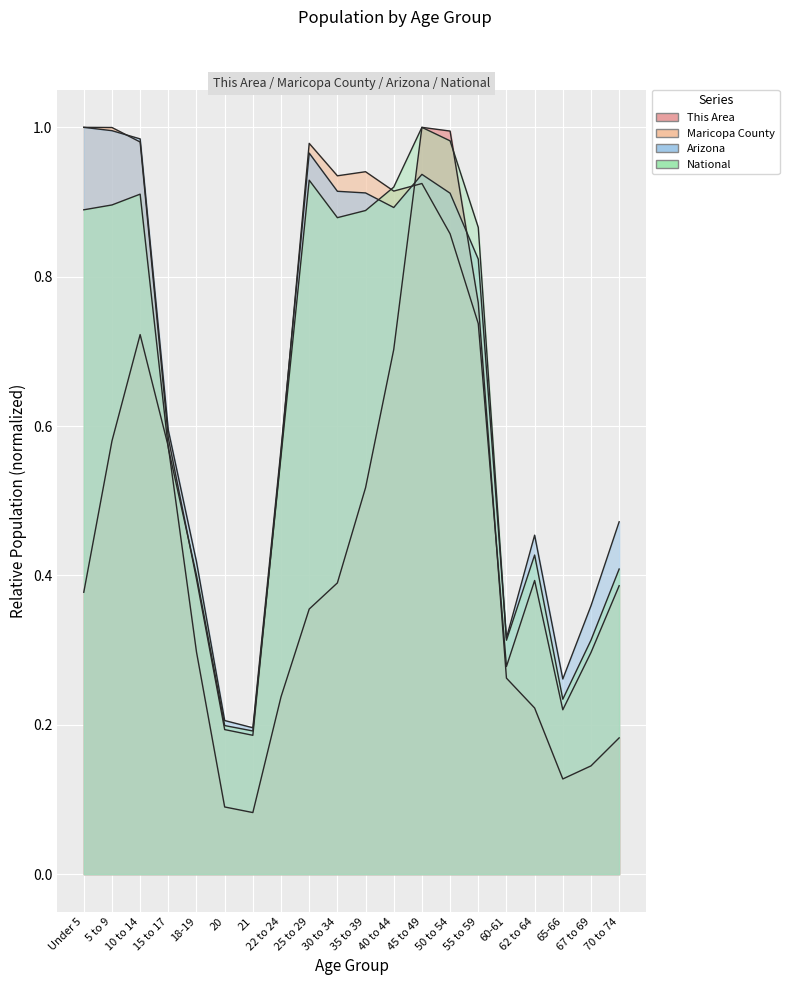

What is the difference between the highest and lowest values at 67 to 69?

0.2